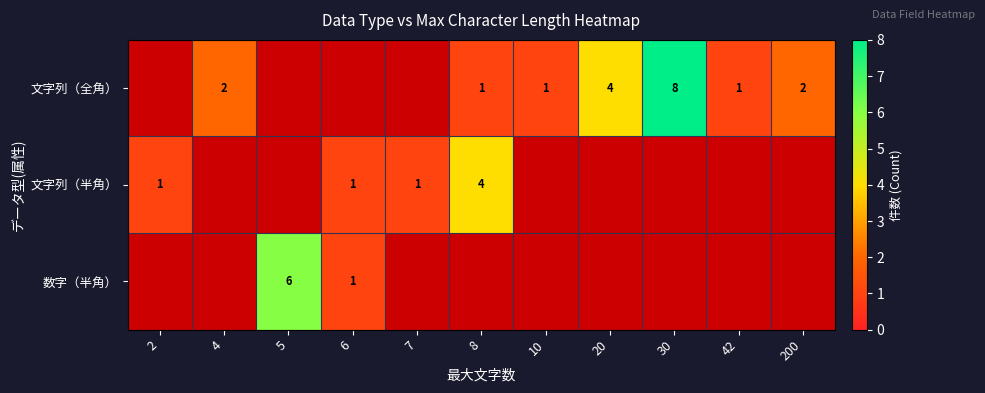

True or false: 数字（半角） has a value of 0 at 6.

False